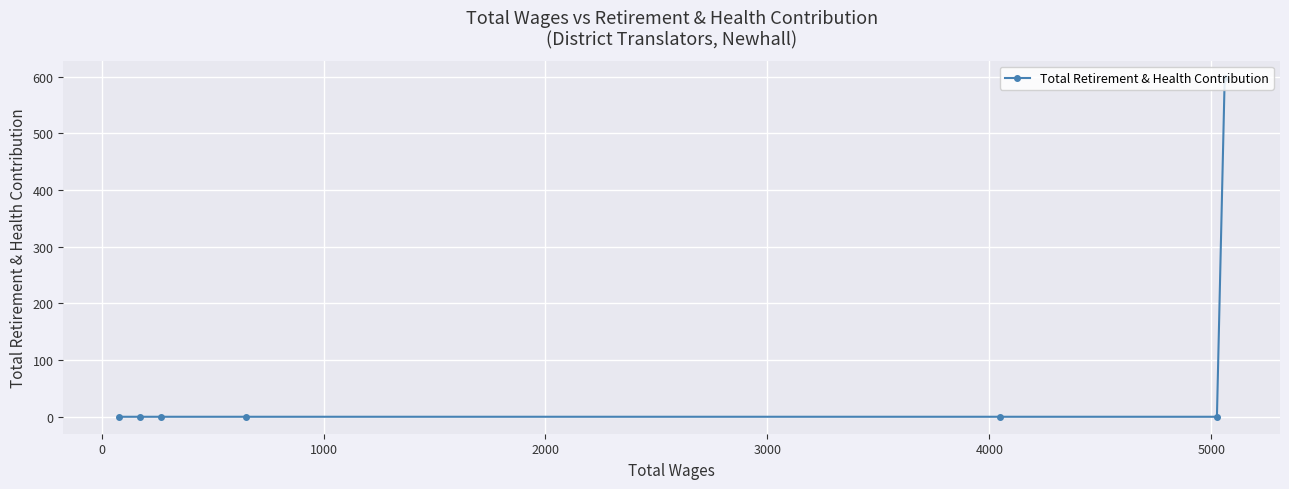

Reading right to left, transcribe all the data shown in this chart.

598	0	0	0	0	0	0